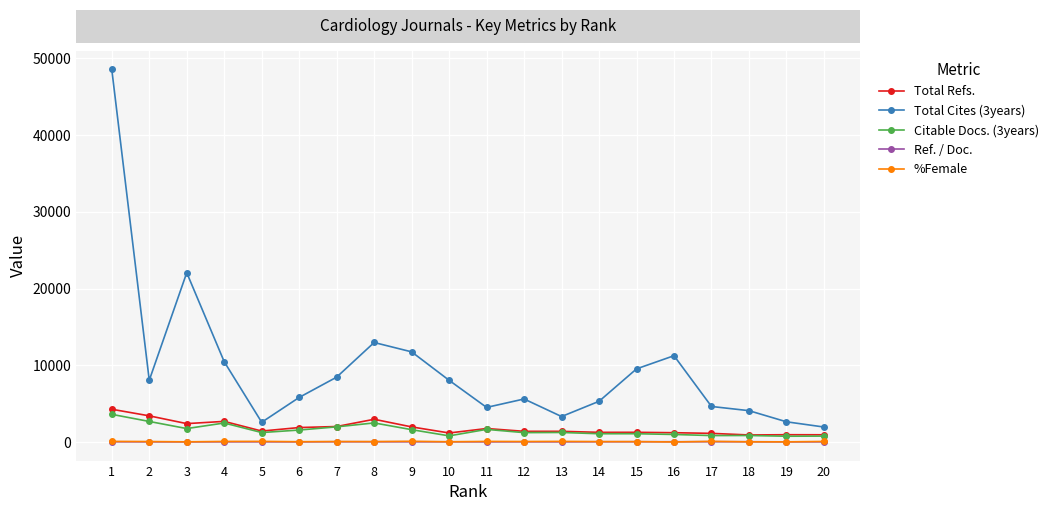

True or false: Citable Docs. (3years) has more than 1 interior local peaks.

True